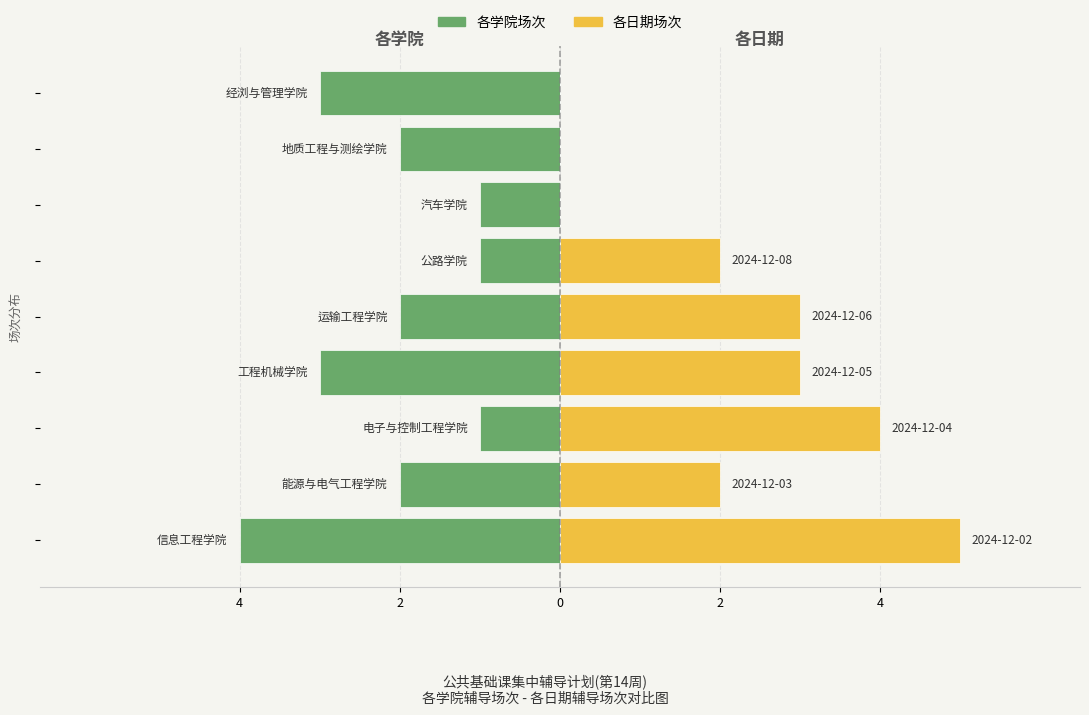

Reading left to right, list all the values displayed in this chart.

各学院场次: -4	-2	-1	-3	-2	-1	-1	-2	-3
各日期场次: 5	2	4	3	3	2	0	0	0